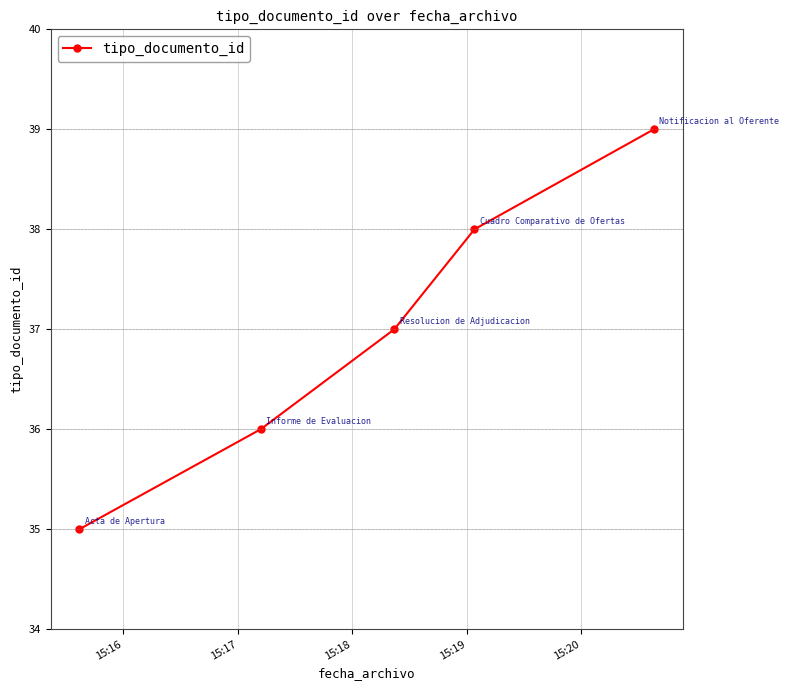

What is the minimum value shown in the chart?

35